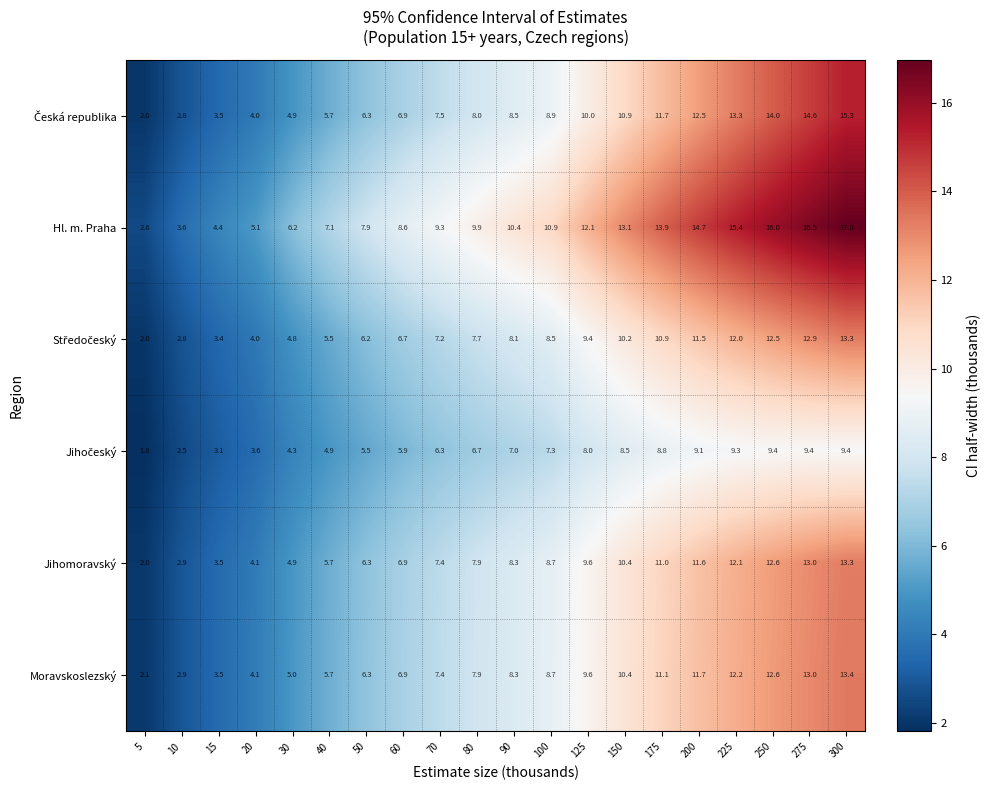

What is the spread (max minus min) of values at 175?

5.1